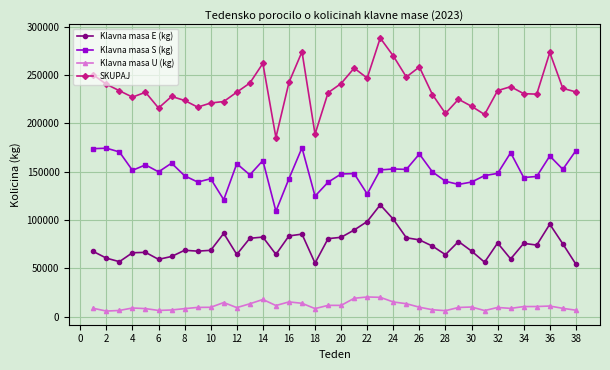

What is the sum of all SKUPAJ values?

8950762